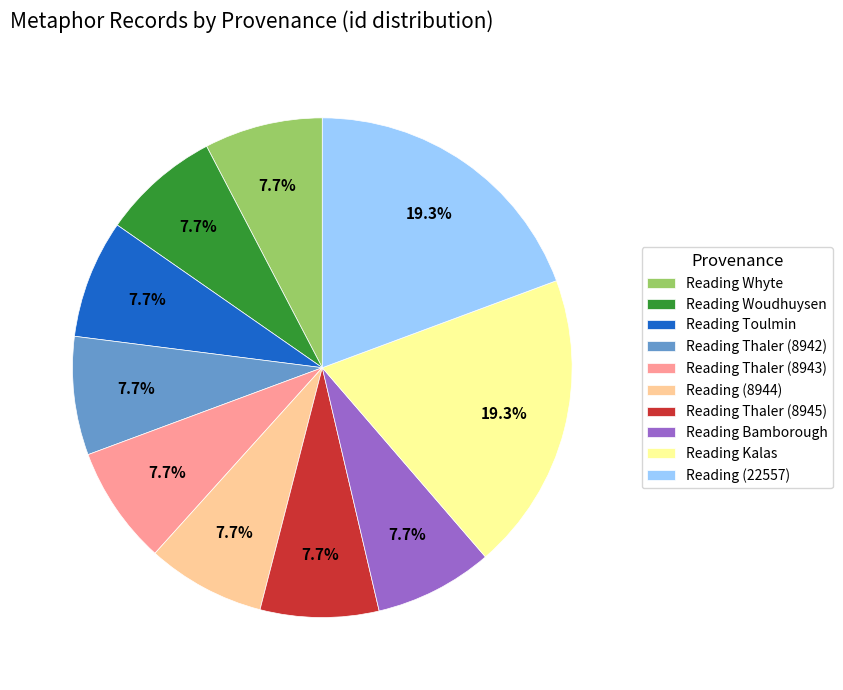

What percentage is the Reading Bamborough slice, to the nearest percent?

8%